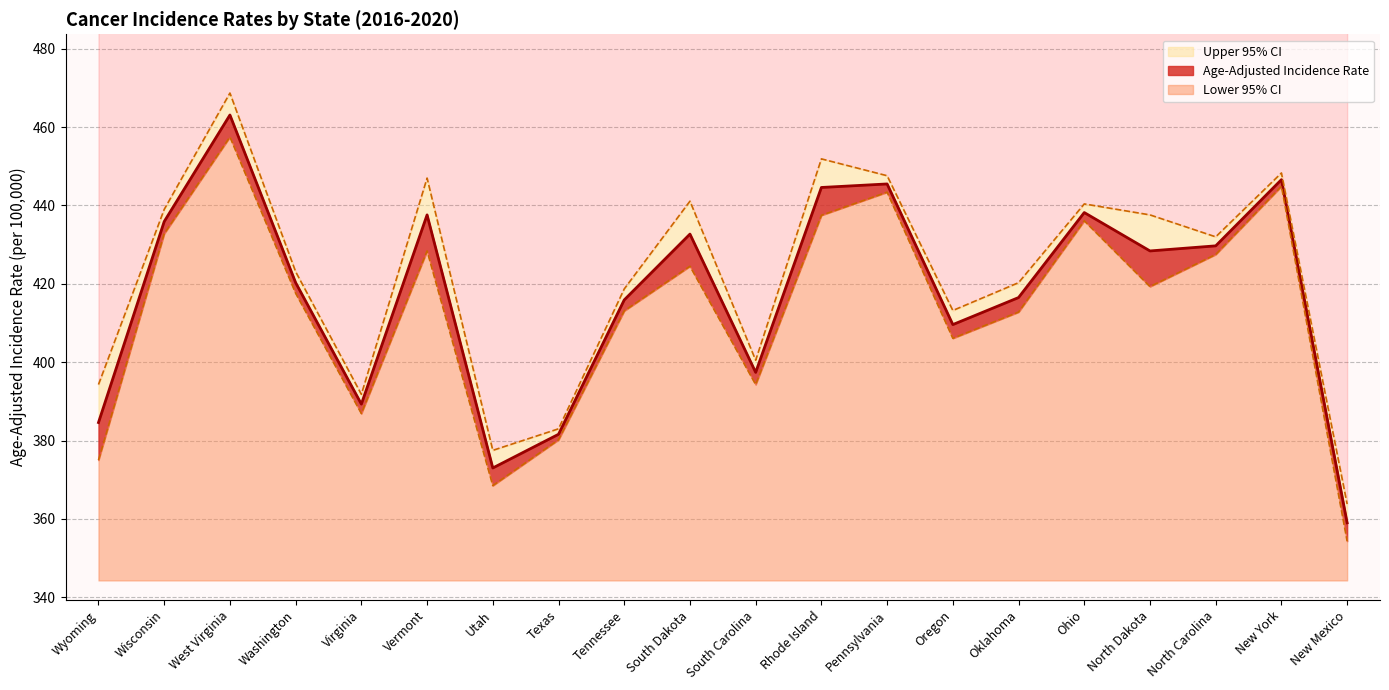

What is the difference between the Upper 95% CI values at Washington and Virginia?

31.3